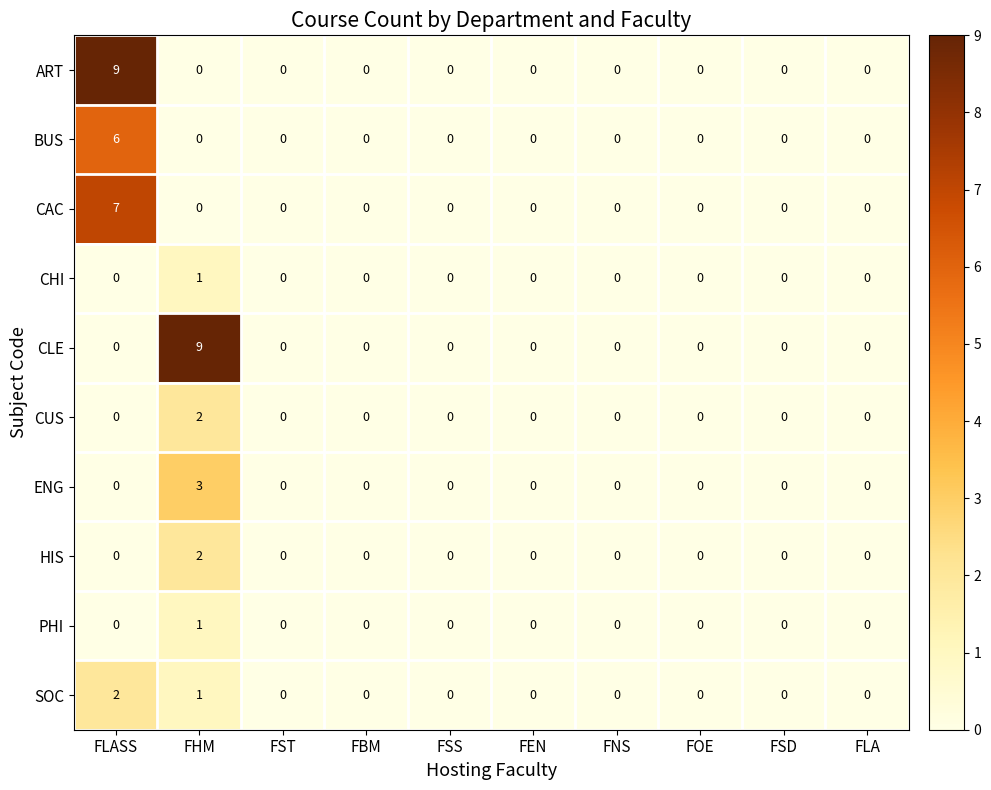

What is the greatest value displayed?

9